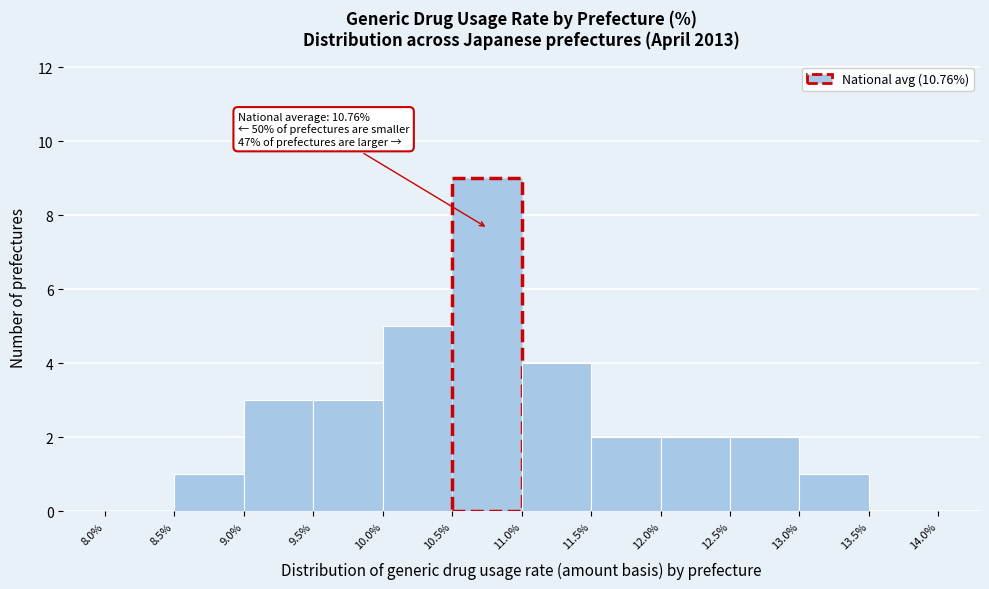

Which range on the x-axis has the tallest bar?

10.5% to 11.0%